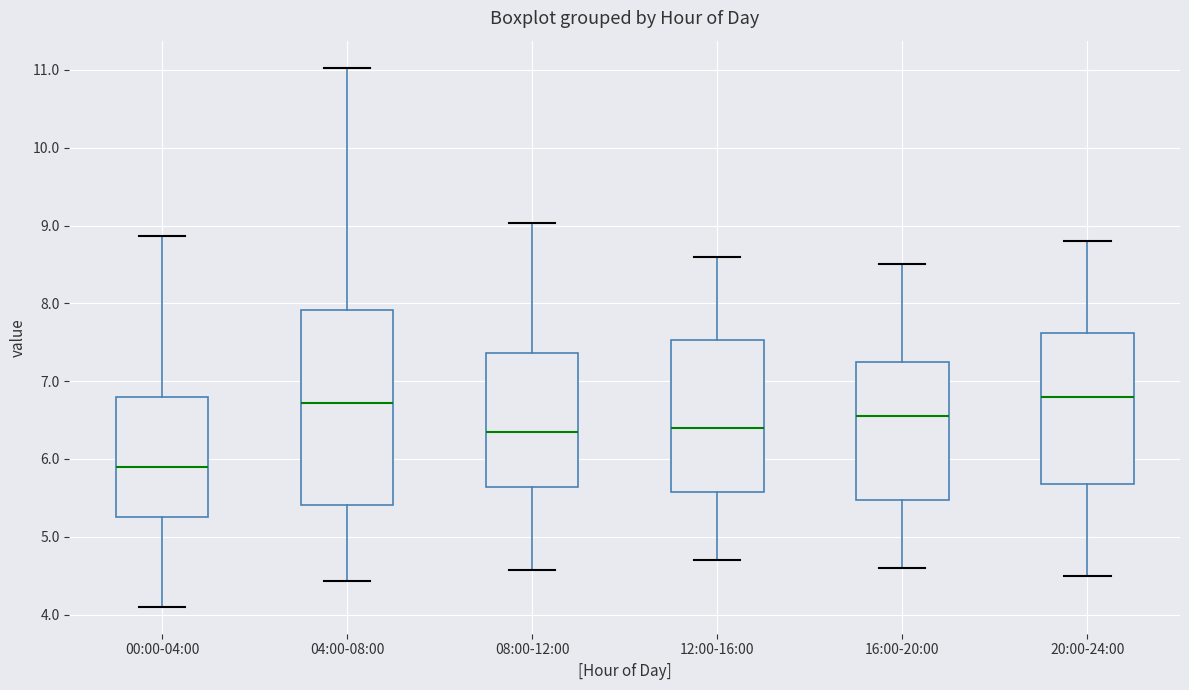

Reading left to right, transcribe this box plot: for each box, give where its median line is, the range the box spans, and where its two whiskers end, as read against the y-axis. The values are not printed on the chart, so give them approximately, as read against the axis.

00:00-04:00: median 5.9, box 5.3 to 6.8, whiskers 4.1 to 8.9
04:00-08:00: median 6.7, box 5.4 to 7.9, whiskers 4.4 to 11.0
08:00-12:00: median 6.4, box 5.6 to 7.4, whiskers 4.6 to 9.0
12:00-16:00: median 6.4, box 5.6 to 7.5, whiskers 4.7 to 8.6
16:00-20:00: median 6.6, box 5.5 to 7.3, whiskers 4.6 to 8.5
20:00-24:00: median 6.8, box 5.7 to 7.6, whiskers 4.5 to 8.8